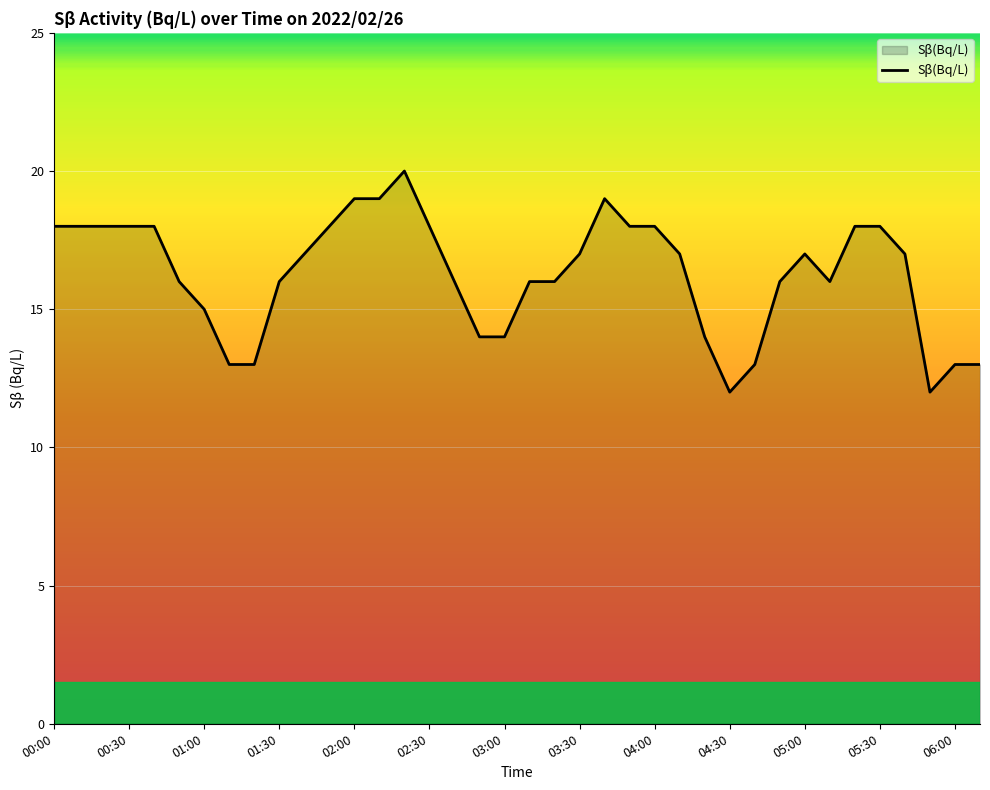

What is the difference between the maximum and minimum values?

8